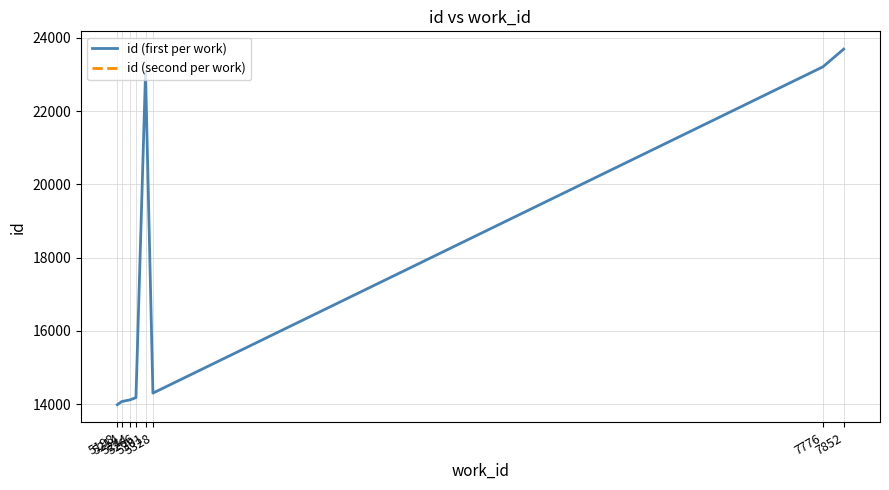

Where does the id (first per work) series first go above 14302?

5301